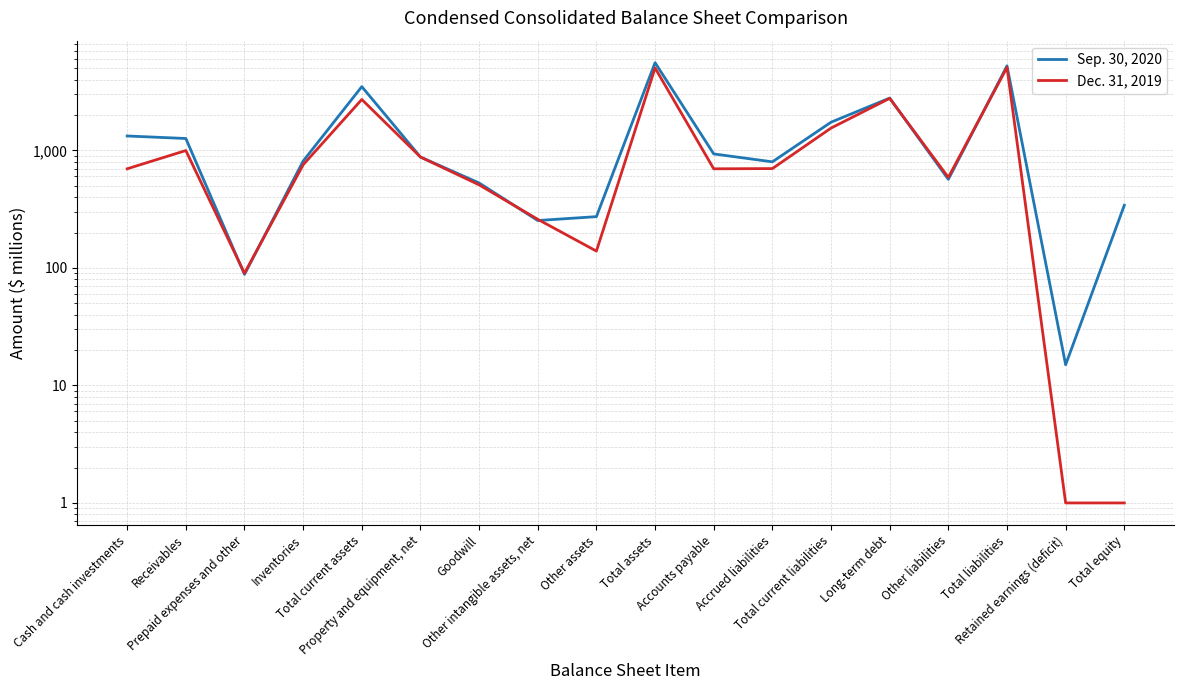

What is the difference between the Sep. 30, 2020 values at Goodwill and Prepaid expenses and other?

440